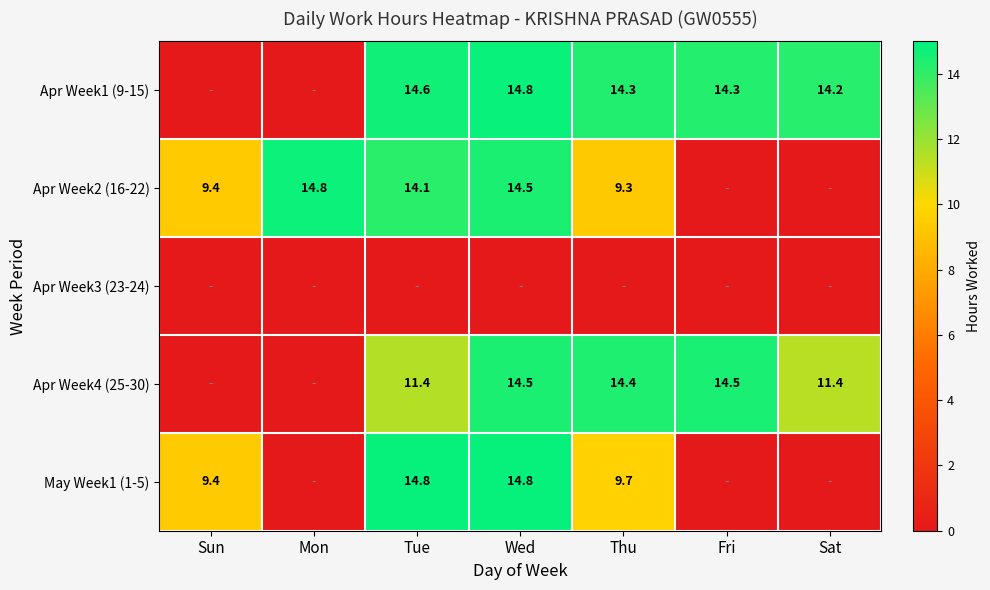

At how many categories does at least one series exceed 13?

6